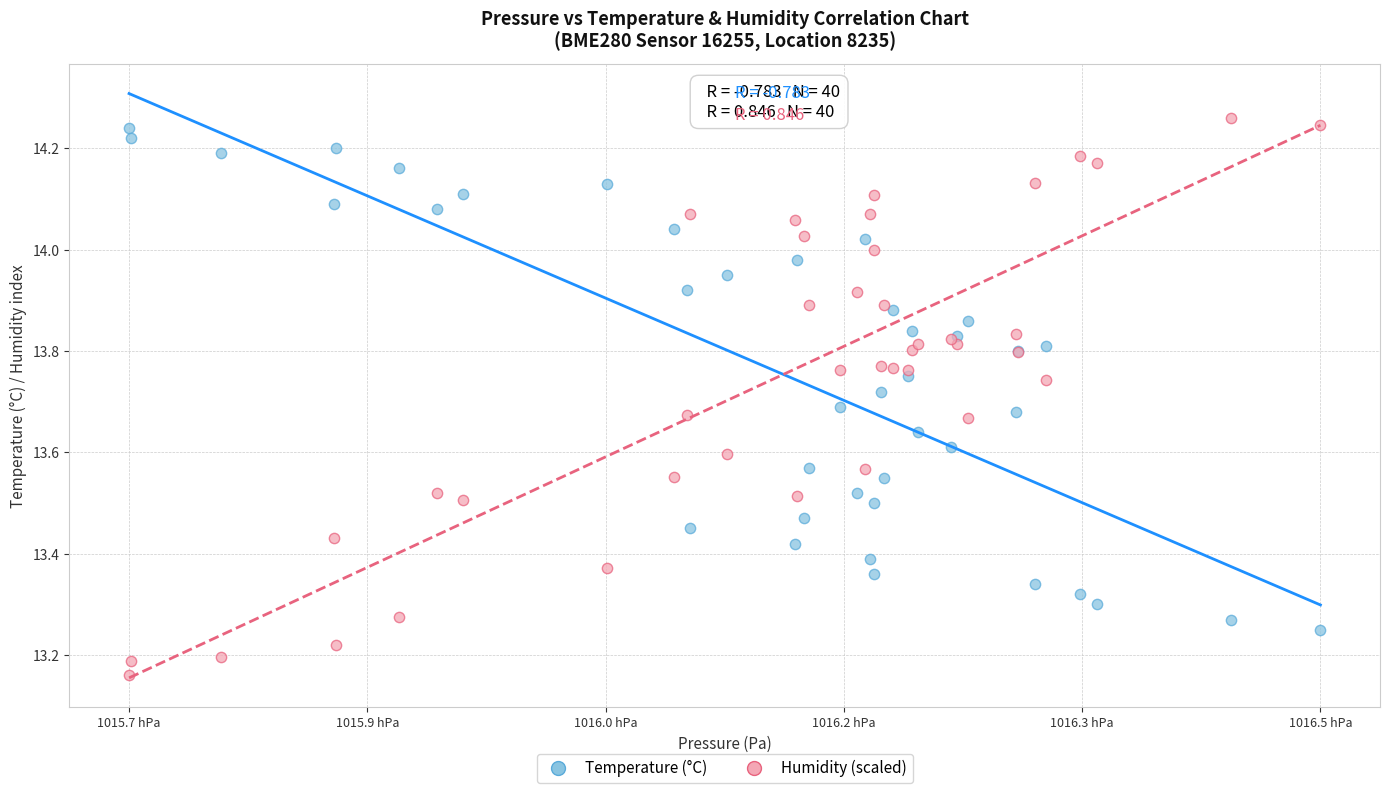

Which series contains the lowest Y value?

Humidity (scaled)